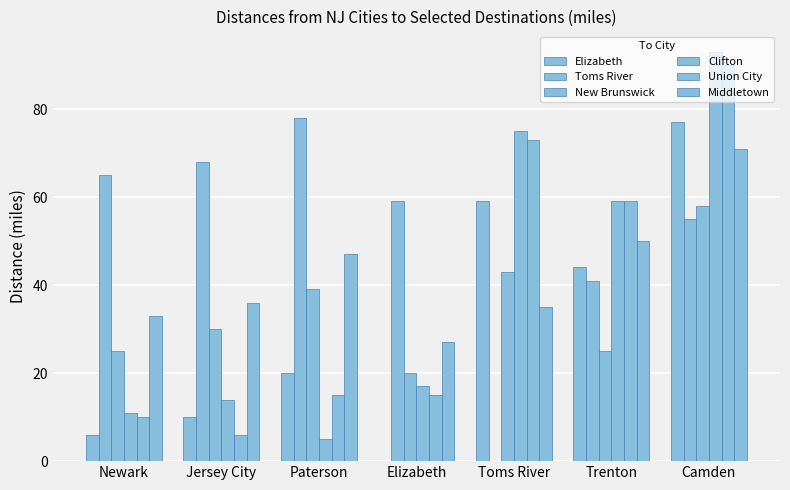

How many values in Toms River are above zero?

6